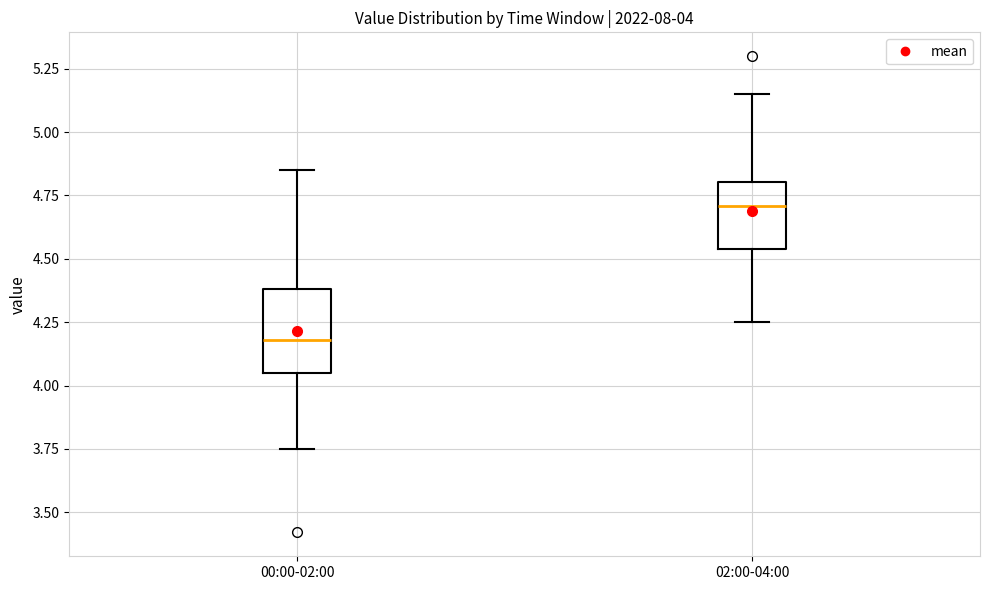

Which box has the lowest median line?

00:00-02:00